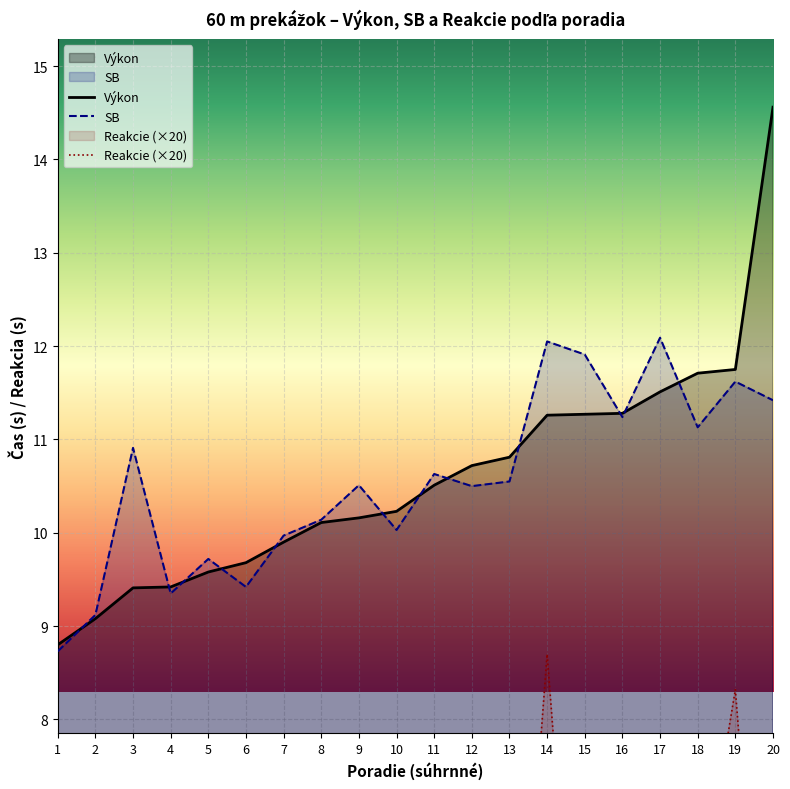

At which label is SB closest to 10?

7